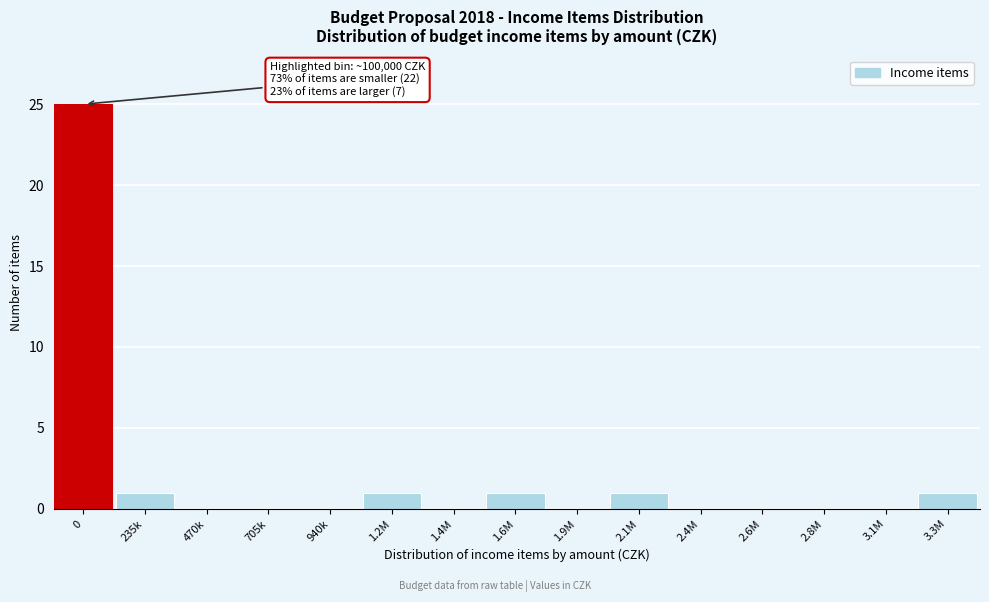

Reading left to right, what are all the values shown in this chart?

0=25	235k=1	470k=0	705k=0	940k=0	1.2M=1	1.4M=0	1.6M=1	1.9M=0	2.1M=1	2.4M=0	2.6M=0	2.8M=0	3.1M=0	3.3M=1